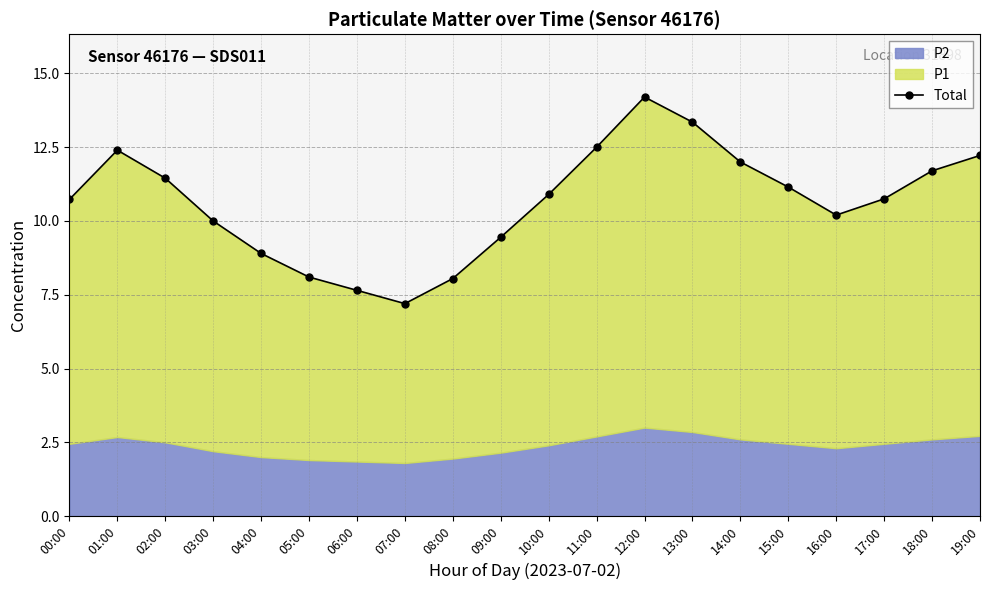

What is the ratio of the value at 03:00 to the value at 16:00?

1.0